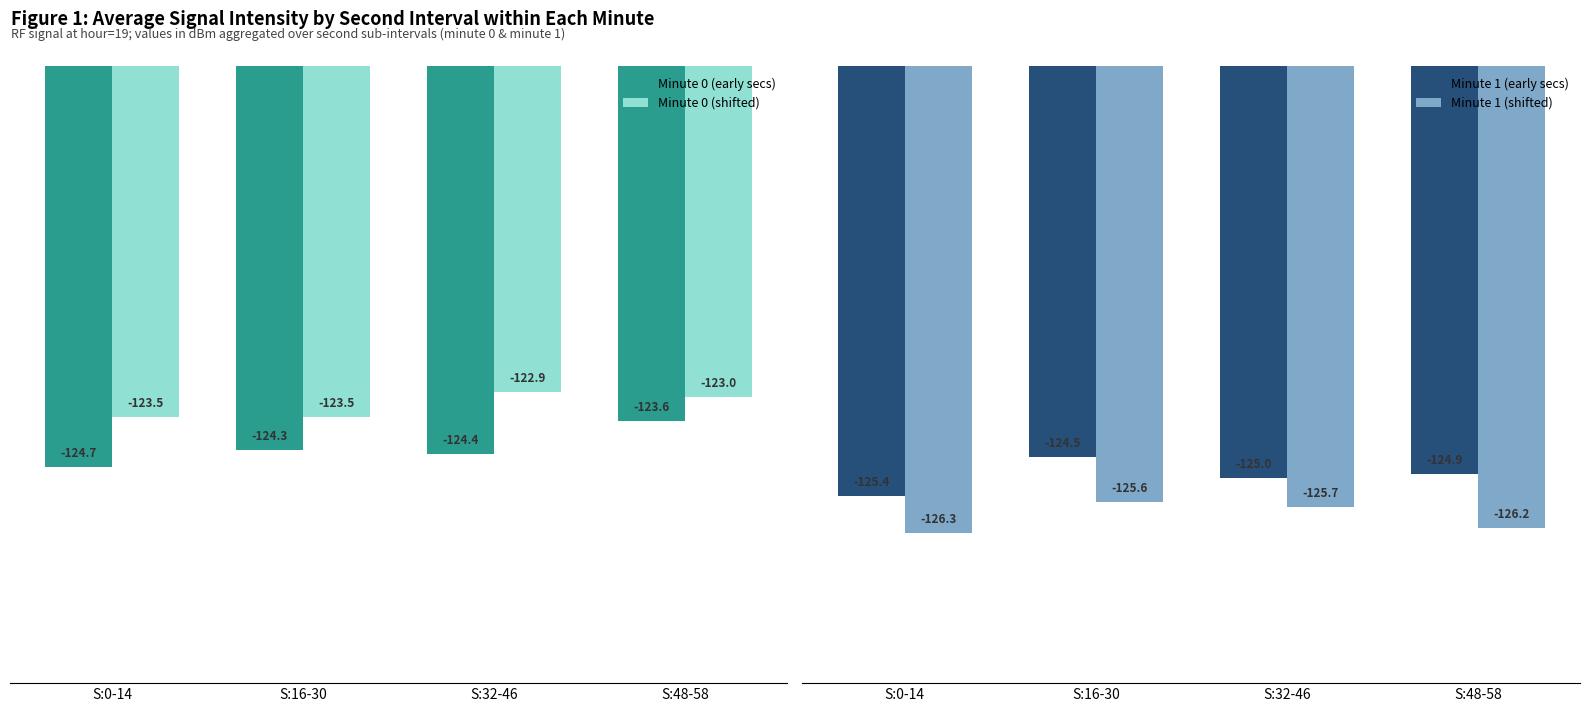

How many bars are there in total?

16